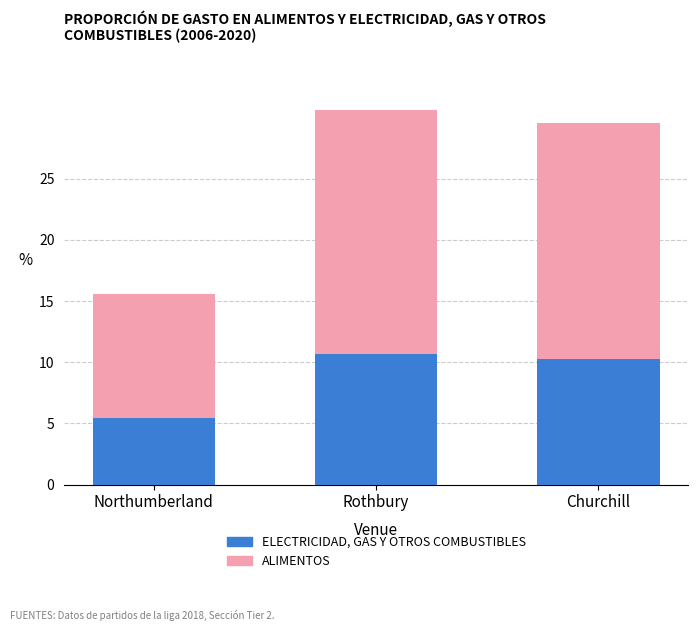

How many bars are there in total?

3